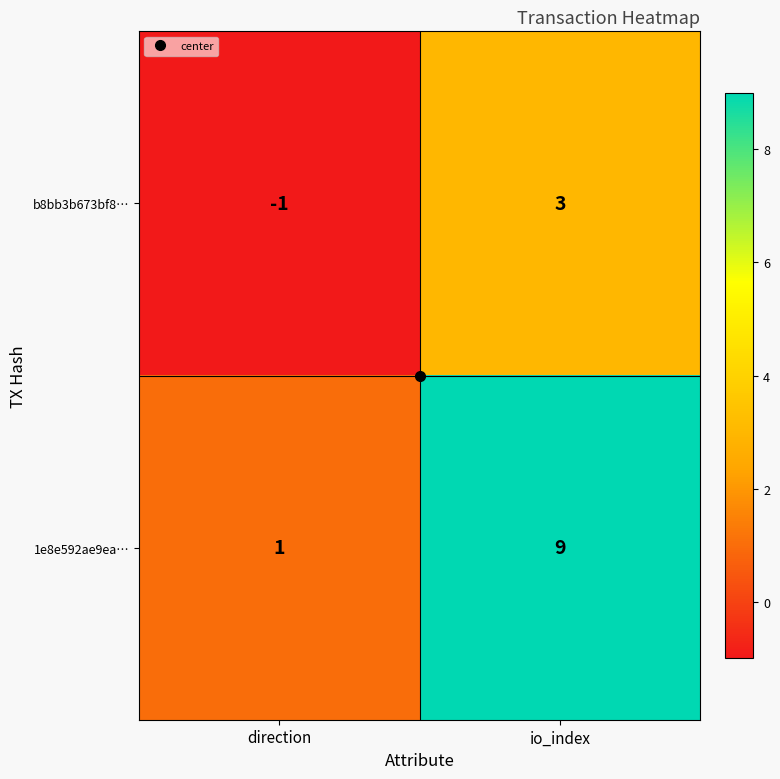

What is the difference between the b8bb3b673bf8… values at io_index and direction?

4